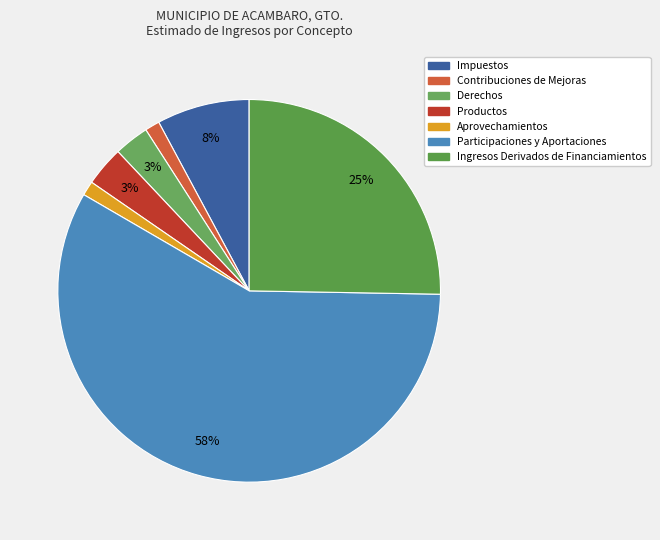

Count the number of slices in the pie.

7